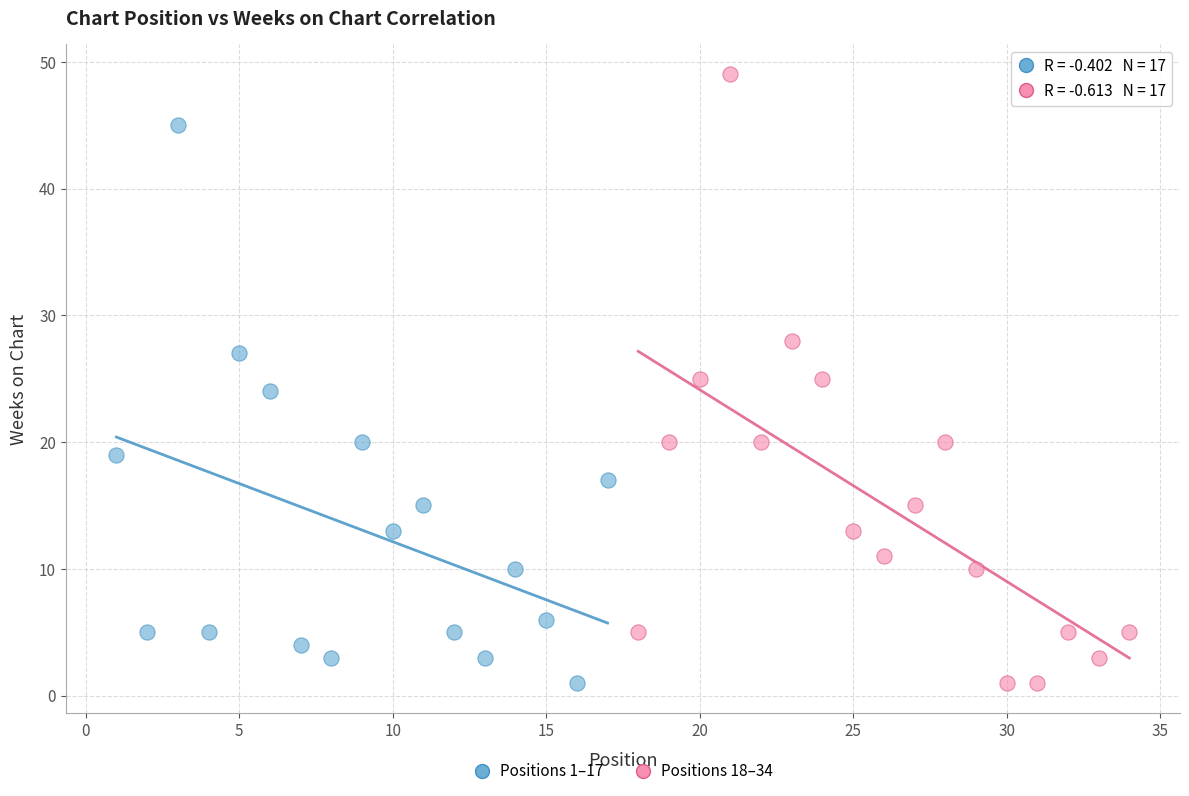

Which series has the widest spread of Y values?

Positions 18–34